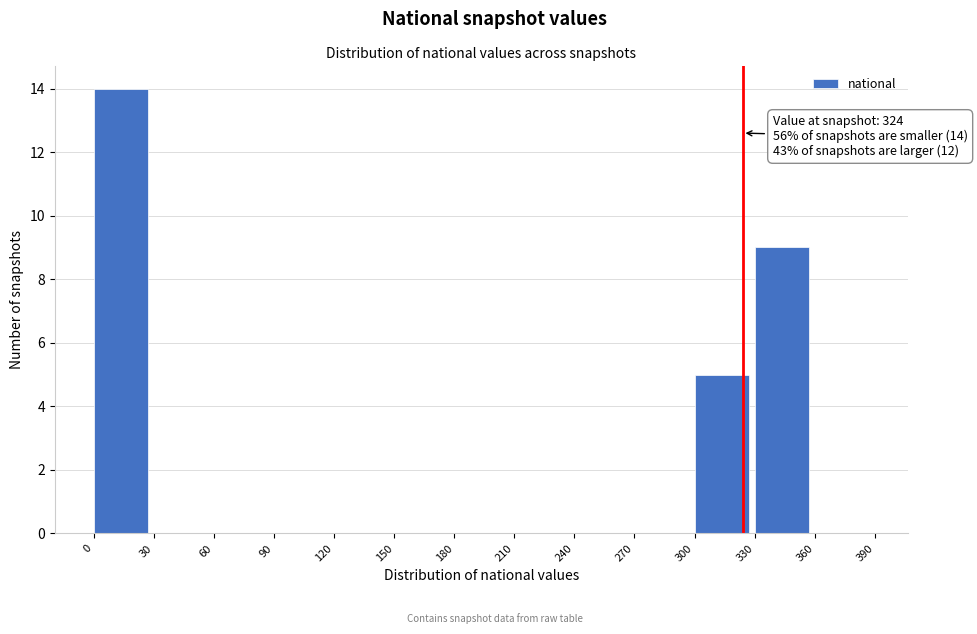

Over which range of the x-axis is the bar tallest?

0 to 30